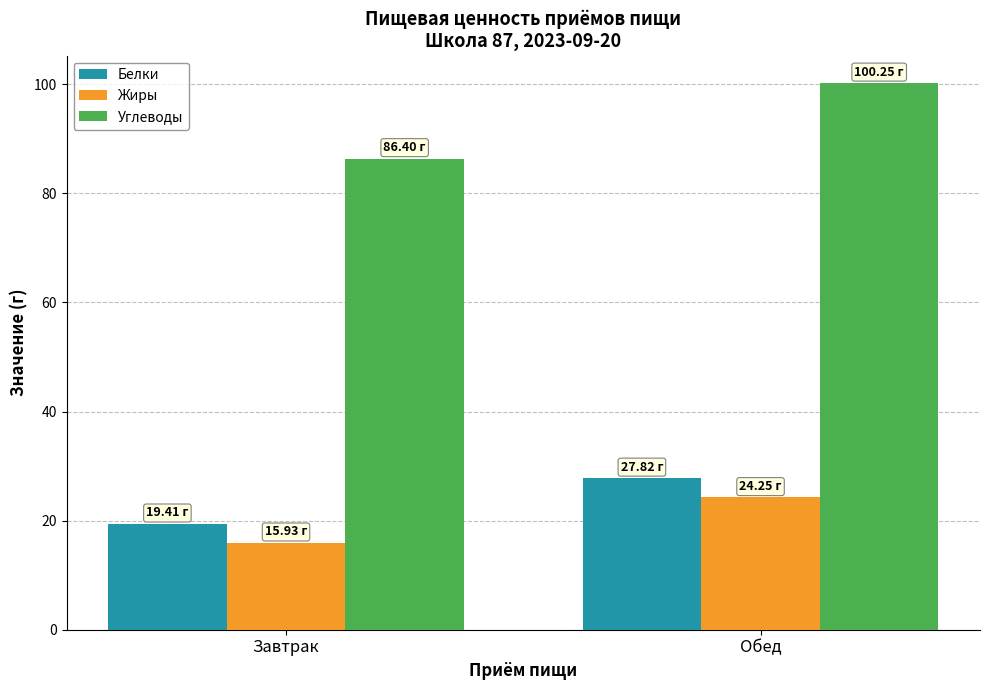

What is the sum of all Белки values?

47.2